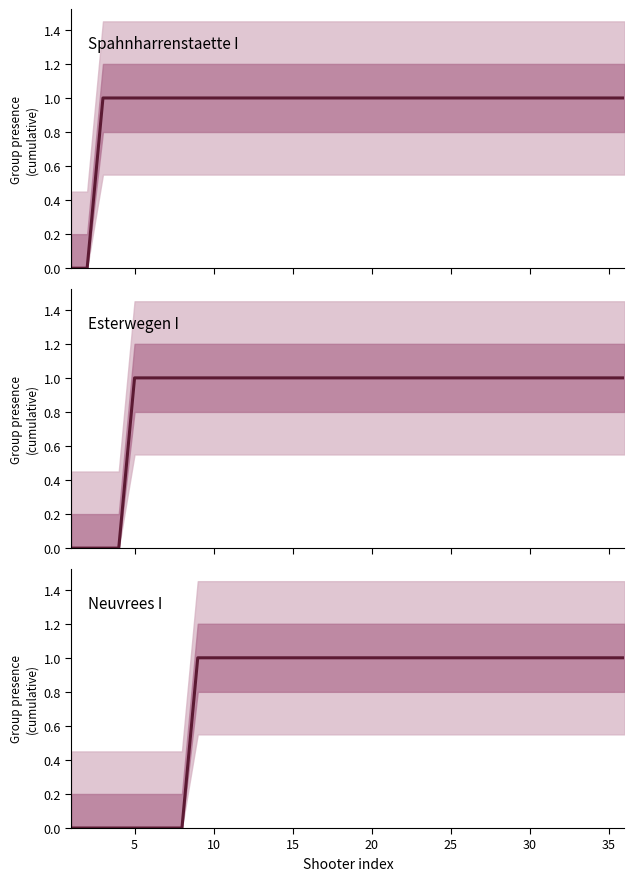

How many distinct data groups are displayed?

3